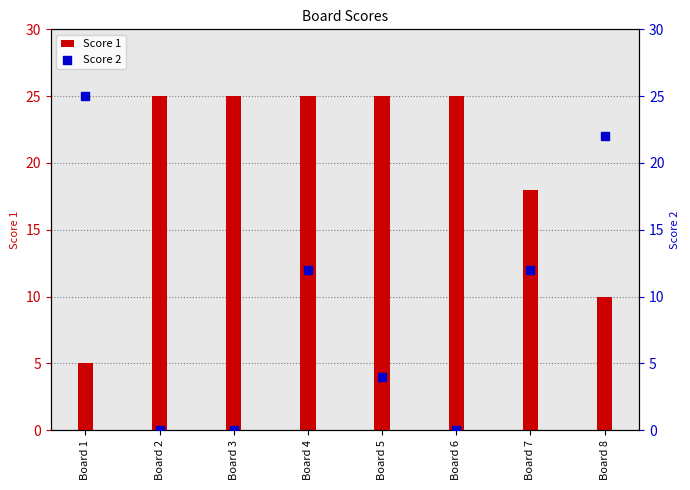

Which series has the largest Y range (max minus min)?

Score 2